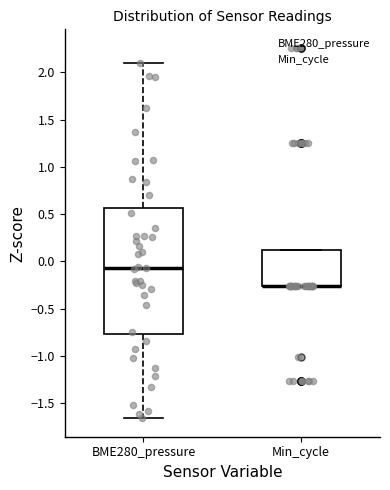

Which box is the tallest, from its lower edge to its upper edge?

BME280_pressure